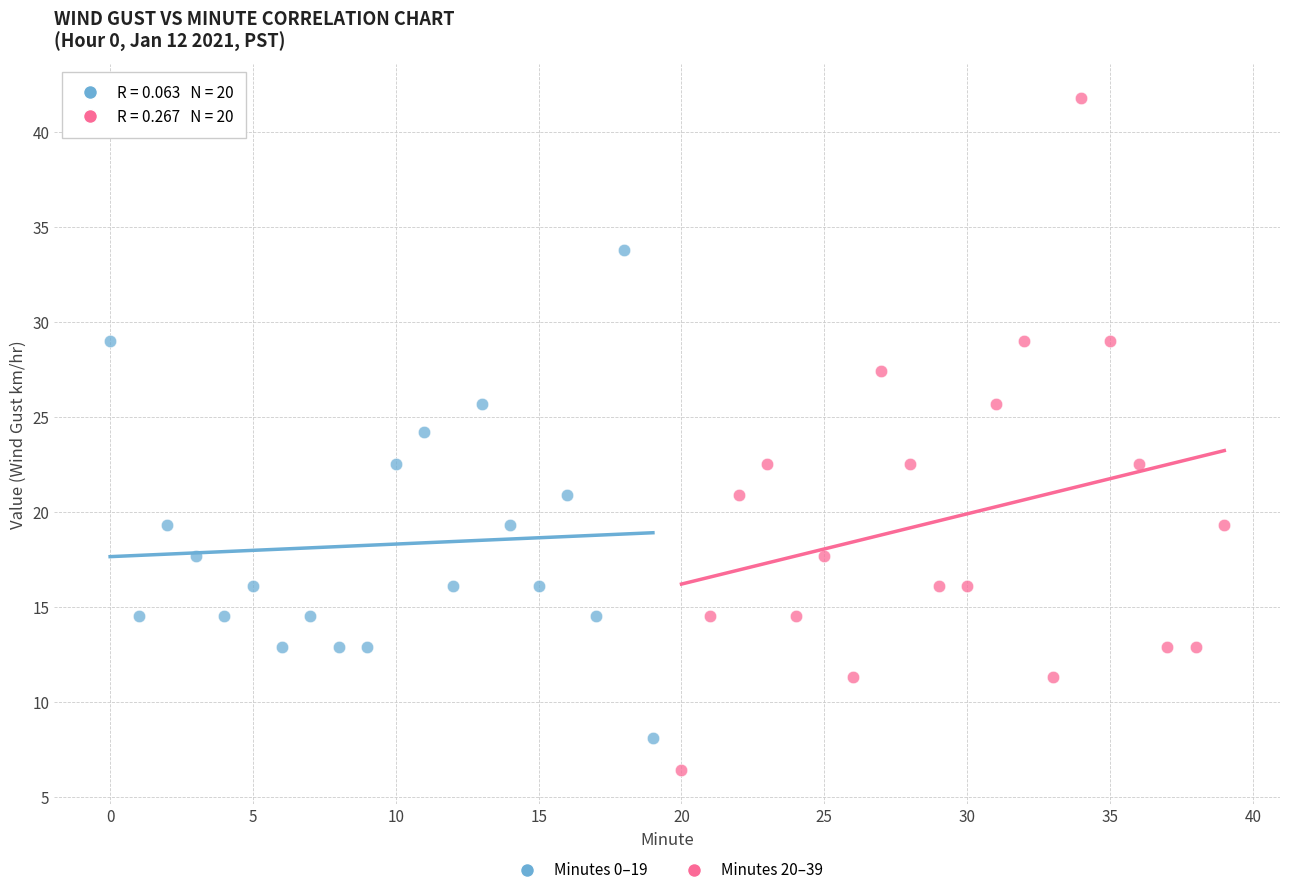

Which series reaches the minimum Y coordinate?

Minutes 20–39